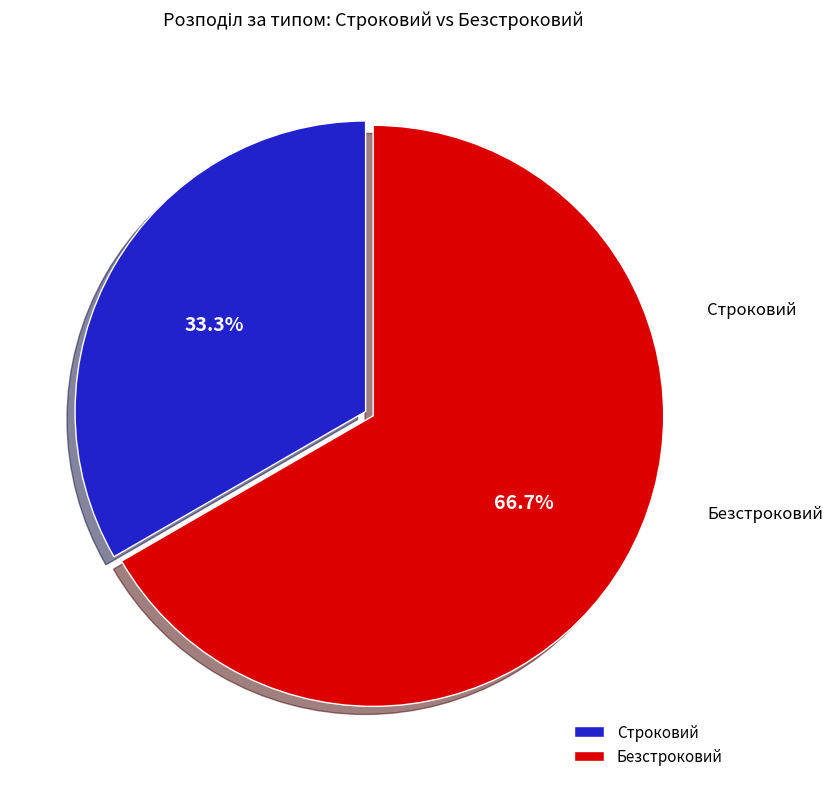

What is the change in value from Строковий to Безстроковий?

+1